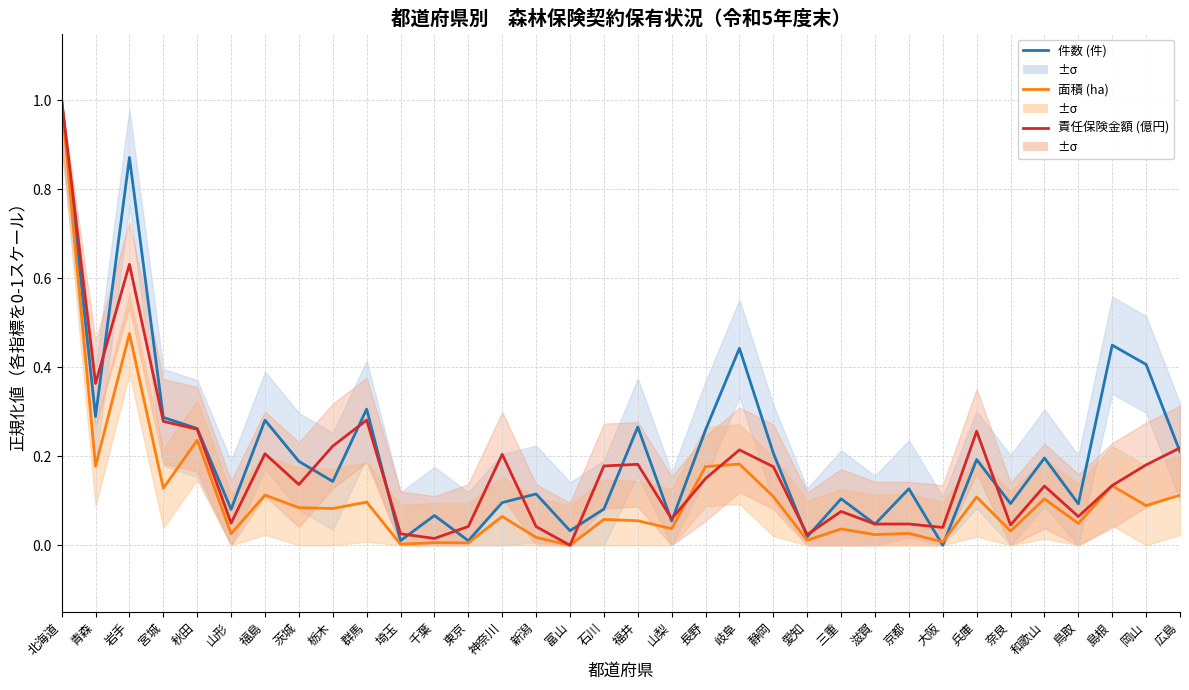

What is the highest value of the 面積 (ha) series?

1.0